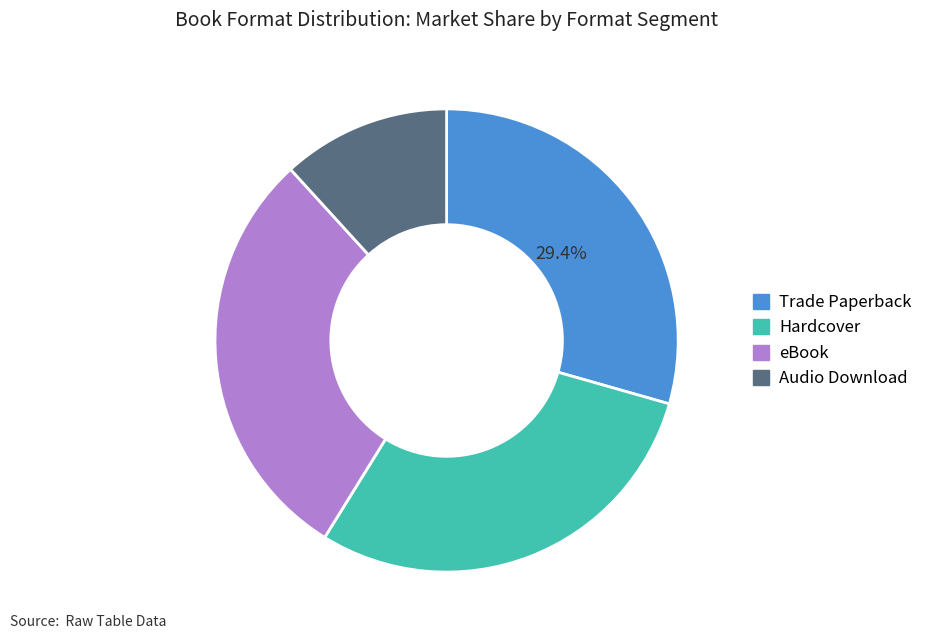

Approximately how many times larger is the value at Hardcover compared to eBook?

1.0